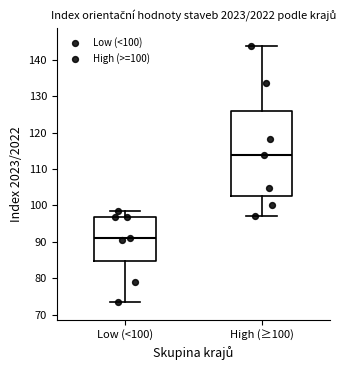

Comparing the boxes themselves (not the whiskers), which one is the tallest?

High (≥100)